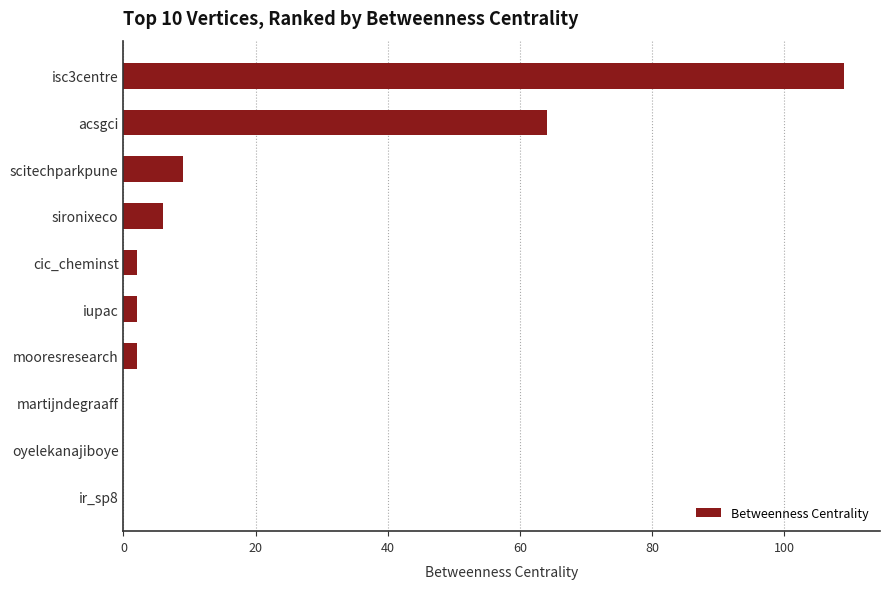

The value at isc3centre is 109. True or false?

True